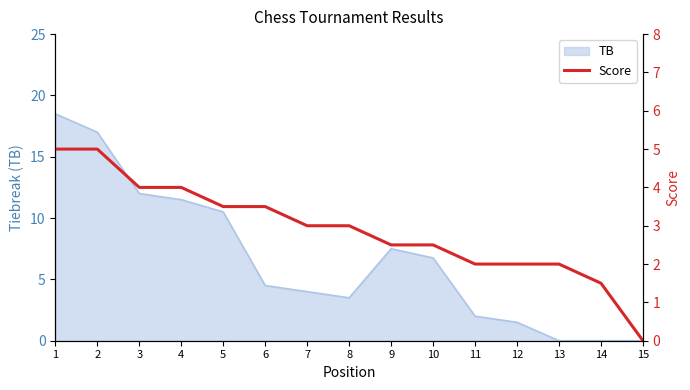

Reading left to right, extract all data points from this chart.

5.0	5.0	4.0	4.0	3.5	3.5	3.0	3.0	2.5	2.5	2.0	2.0	2.0	1.5	0.0